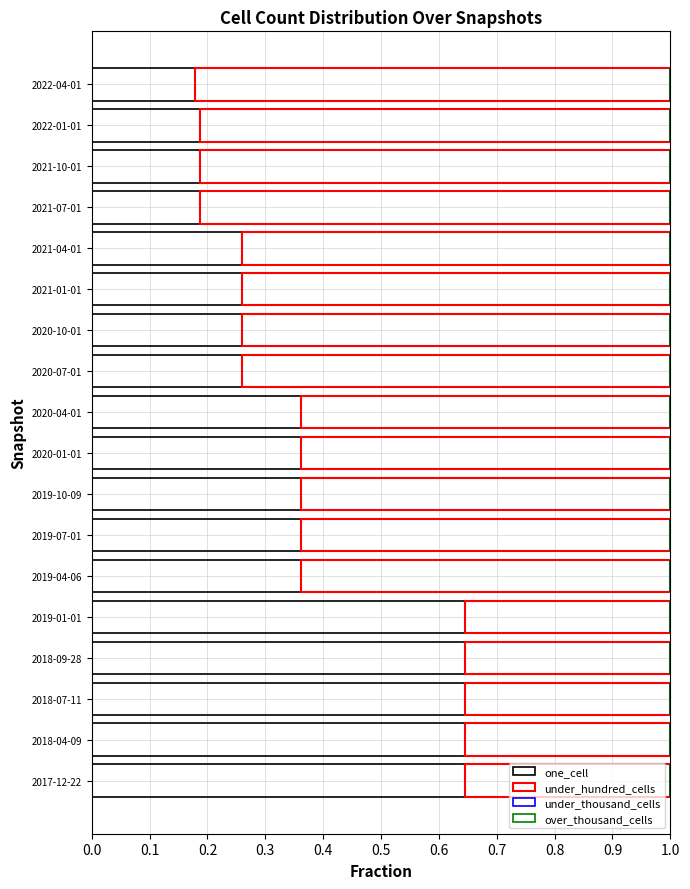

How many data points does each series have?

18